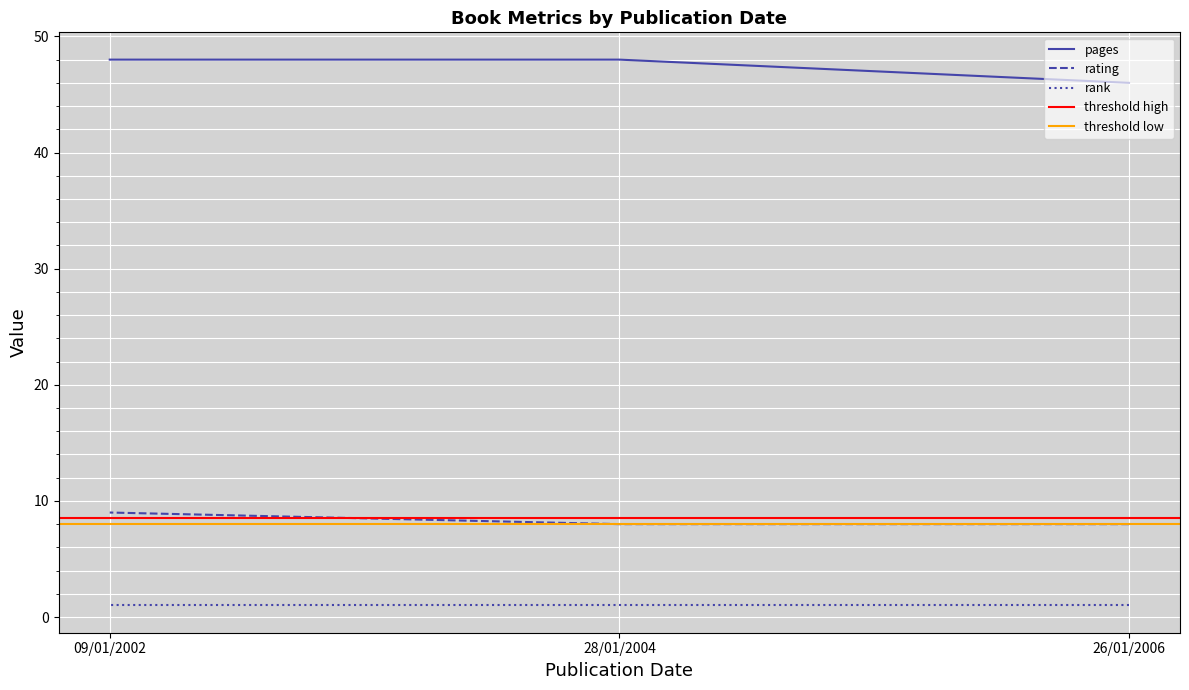

Rank the categories by rating value from highest to lowest.

09/01/2002, 26/01/2006, 28/01/2004